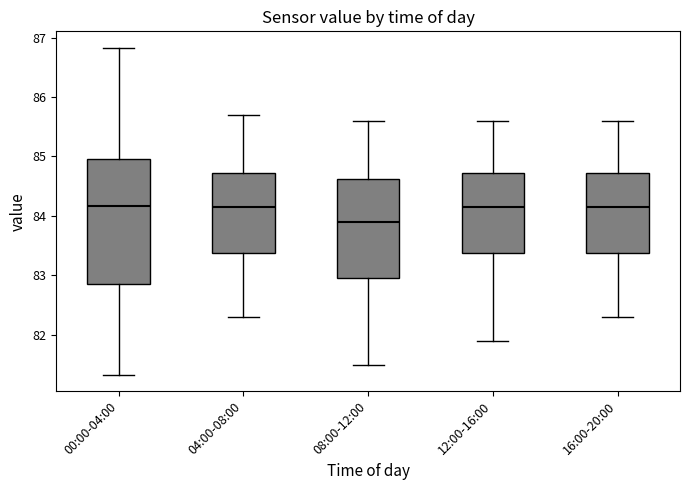

Comparing the boxes themselves (not the whiskers), which one is the tallest?

00:00-04:00